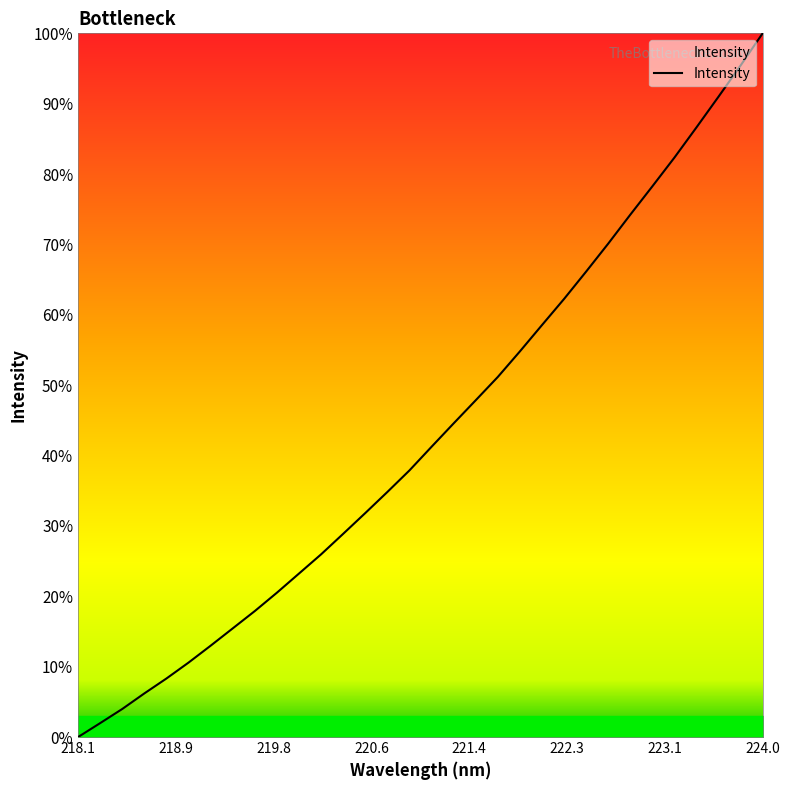

What is the maximum value shown in the chart?

100.0